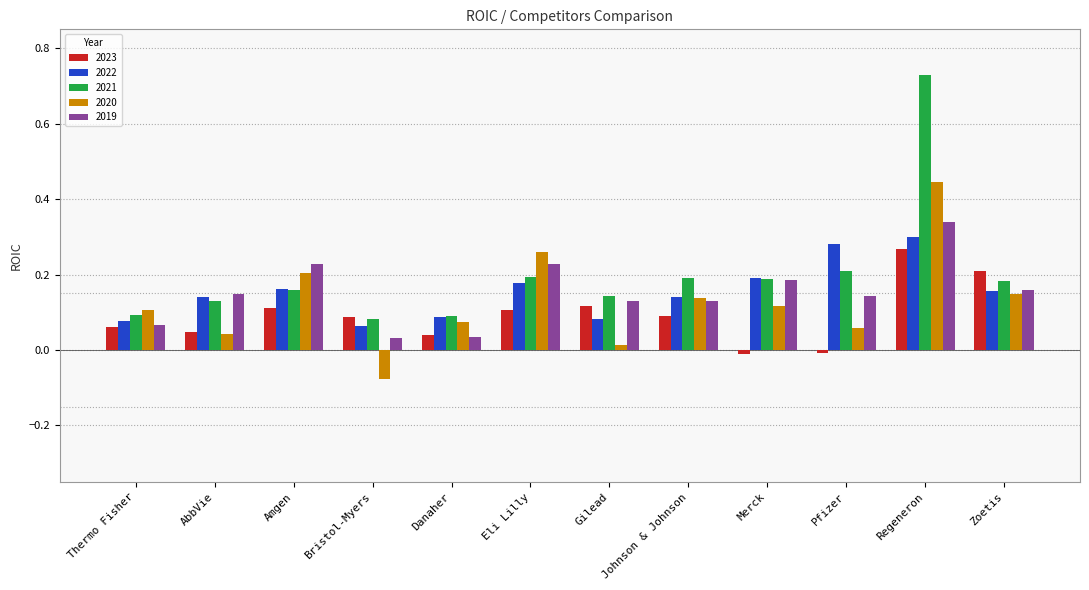

What is the sum of all 2023 values?

1.1